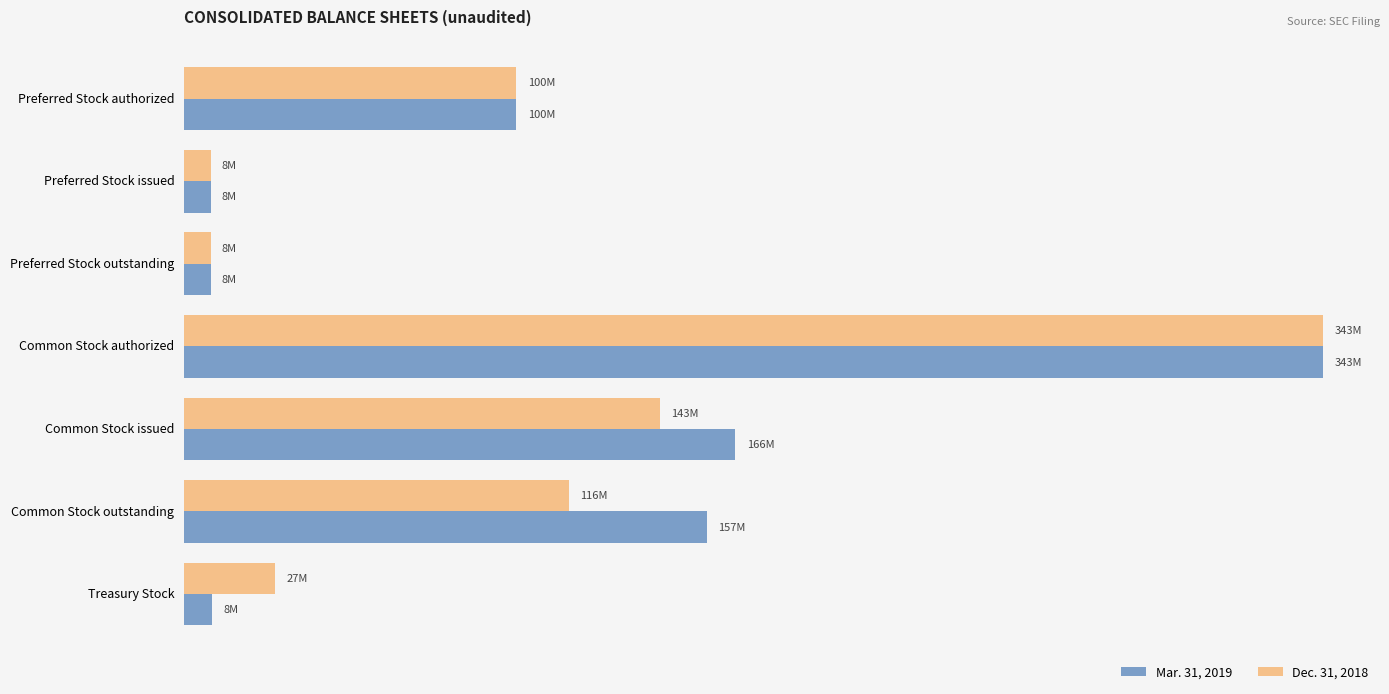

What are all the series names shown in the legend?

Mar. 31, 2019, Dec. 31, 2018